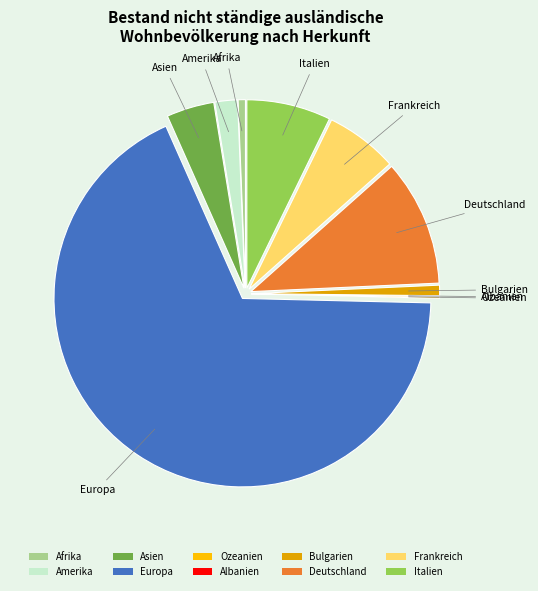

What is the largest slice in the pie chart?

Europa